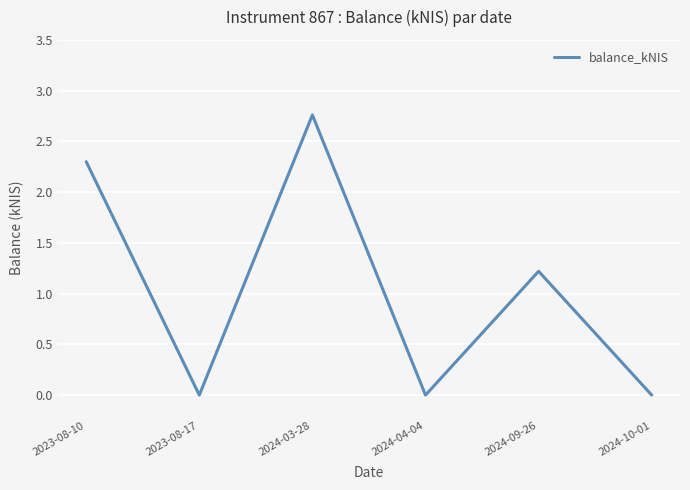

Where is the first local maximum?

2024-03-28